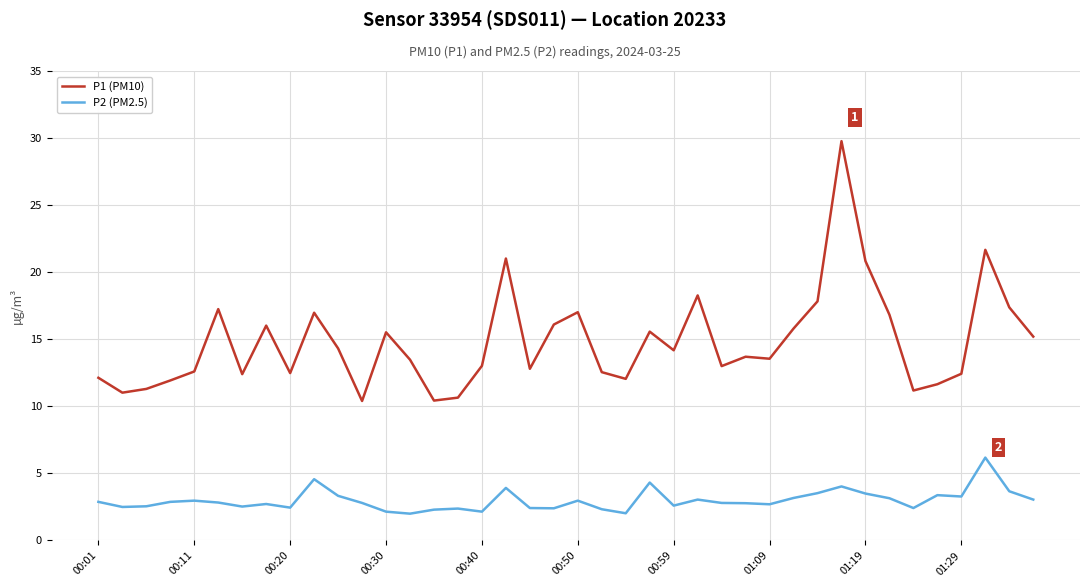

Which series has the largest total across all categories?

P1 (PM10)